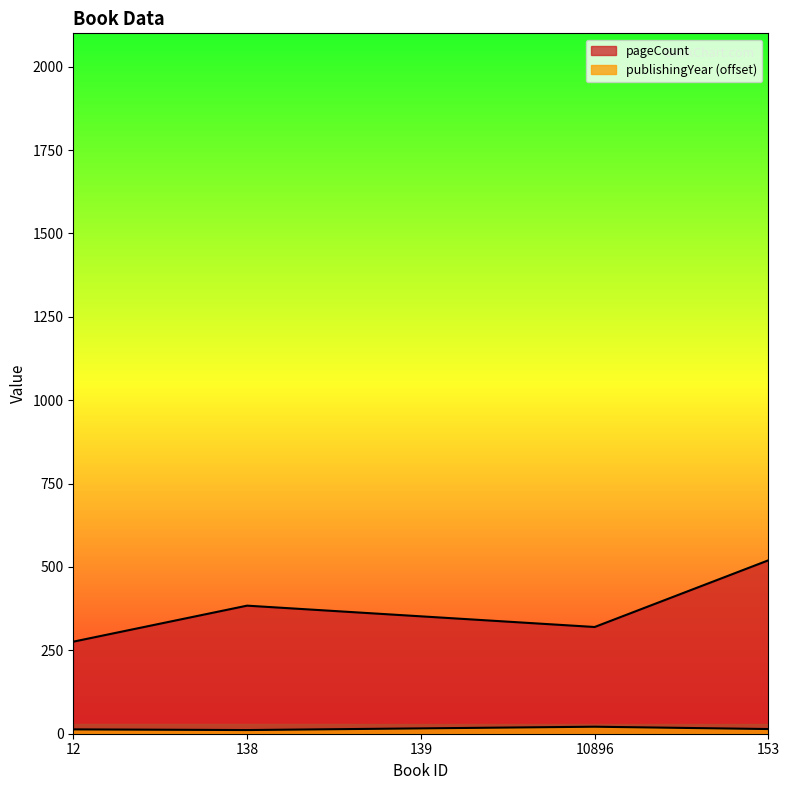

Where is pageCount nearest to the value 398?

138